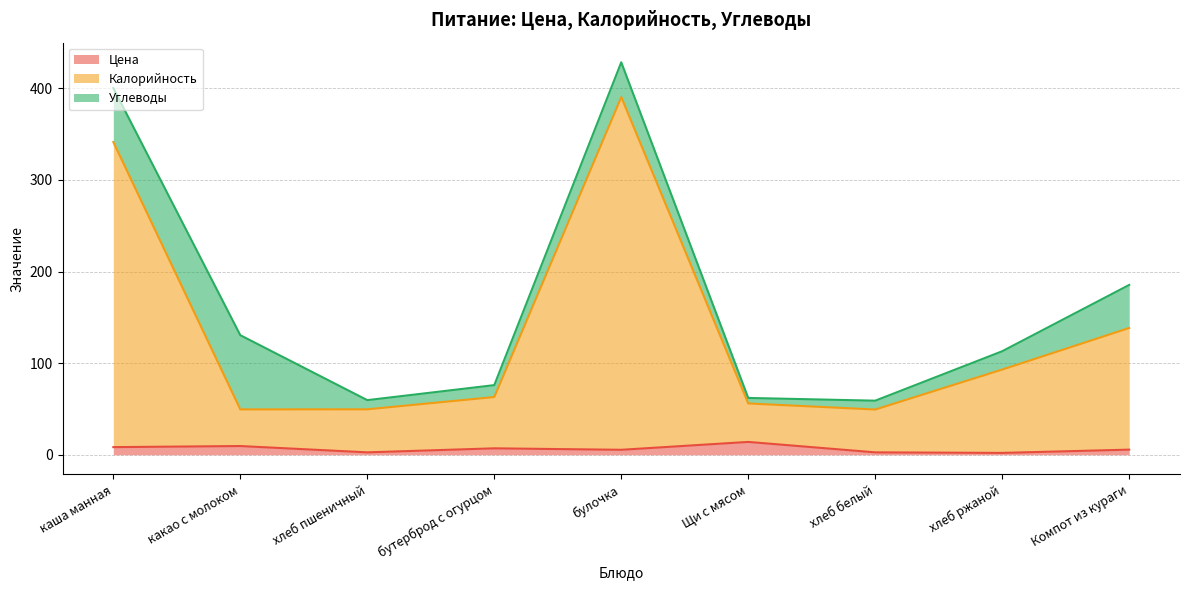

The value of Цена at бутерброд с огурцом is 7.0. True or false?

True